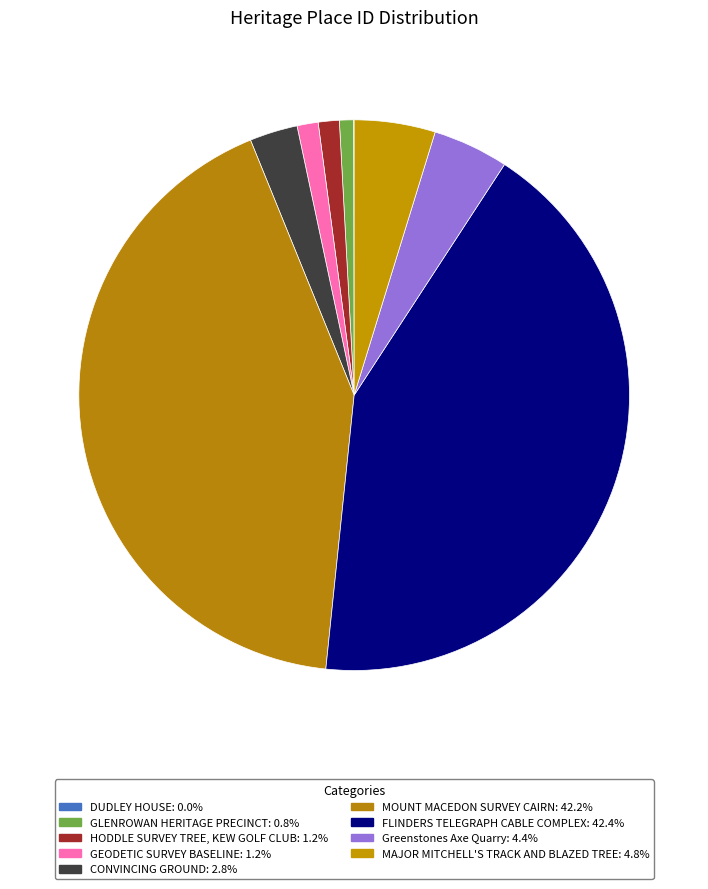

What portion of the pie excludes DUDLEY HOUSE?

100.0%